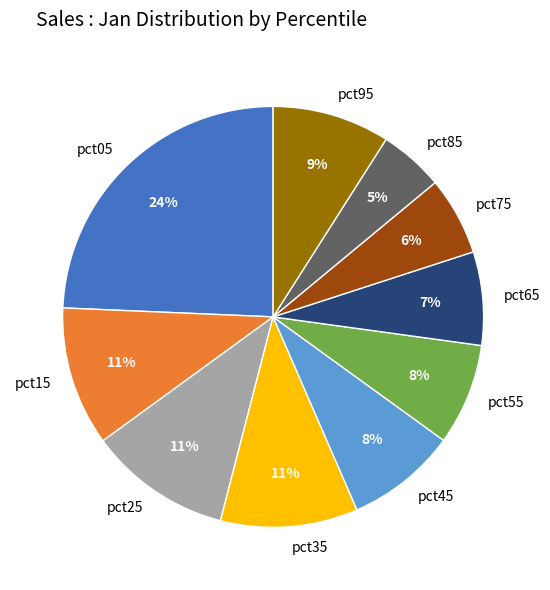

Does any single category account for the majority?

No